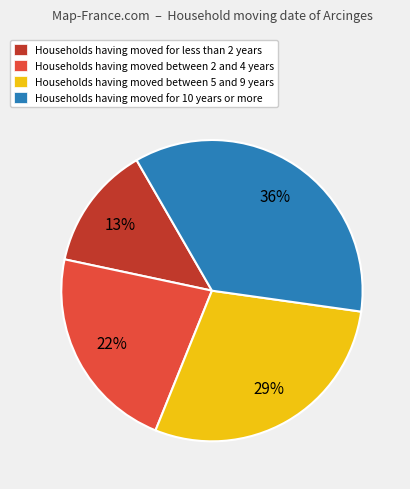

The Households having moved for less than 2 years slice represents 13% of the pie. True or false?

True